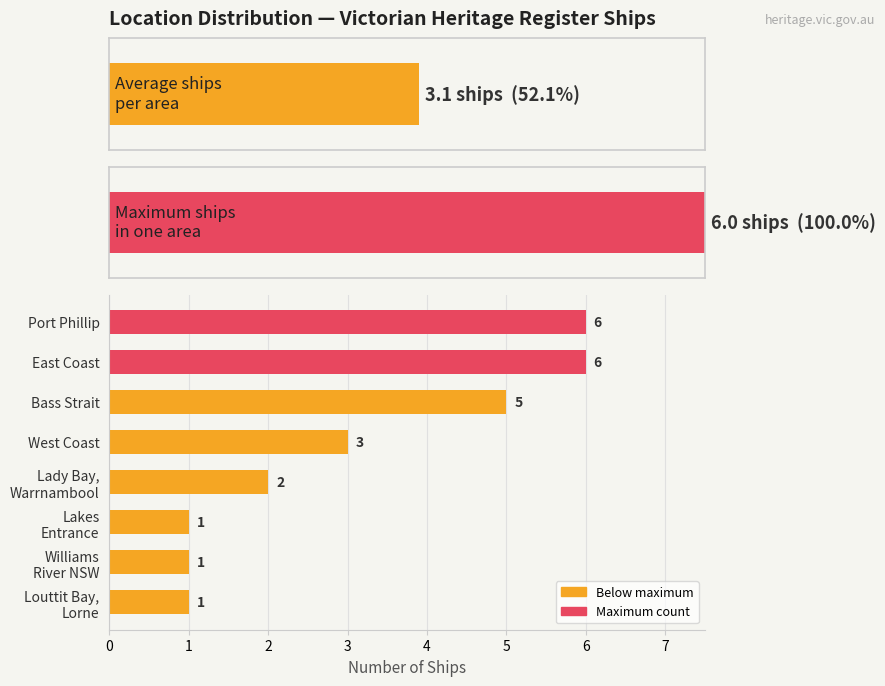

What is the change in value from West Coast to Lakes Entrance?

-2